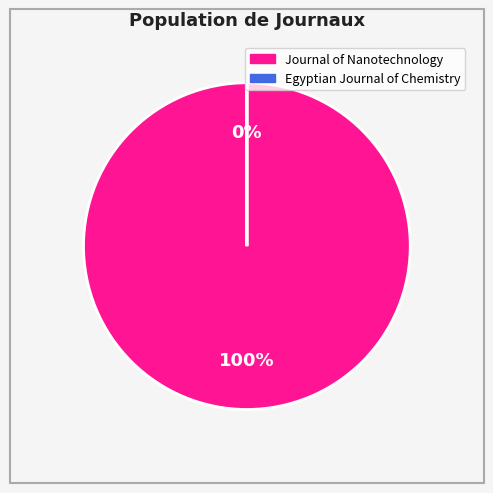

How much of the chart is everything except Egyptian Journal of Chemistry?

100.0%